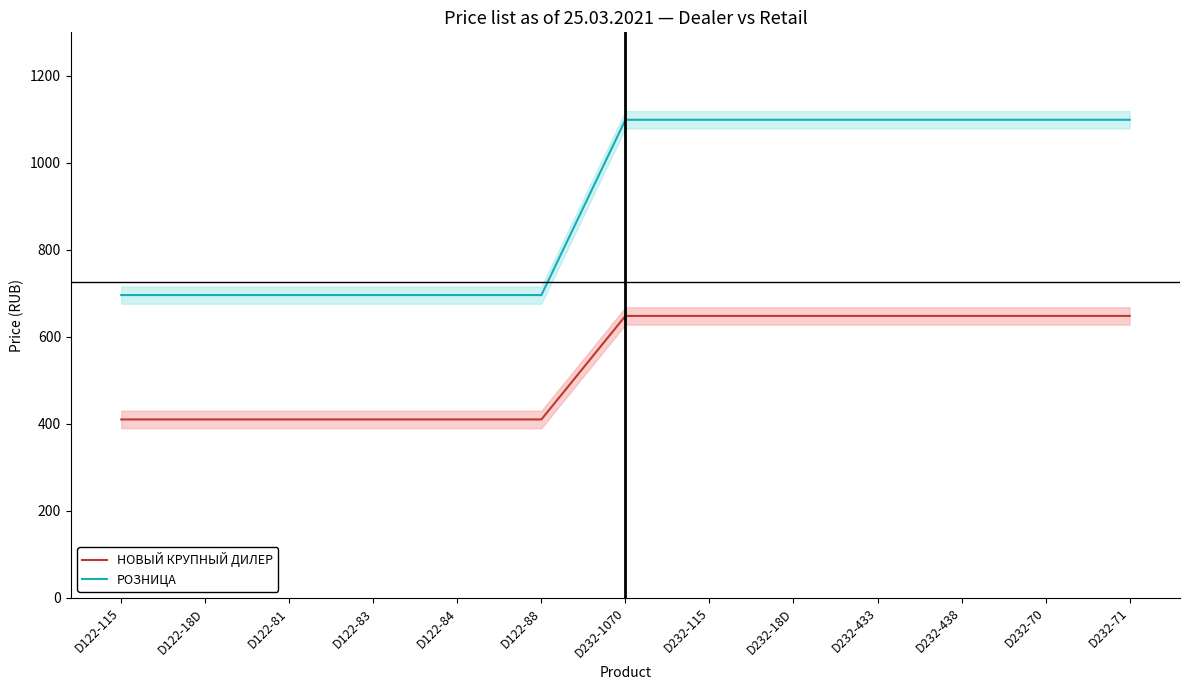

The НОВЫЙ КРУПНЫЙ ДИЛЕР series shows 410.0 at D122-88. True or false?

True